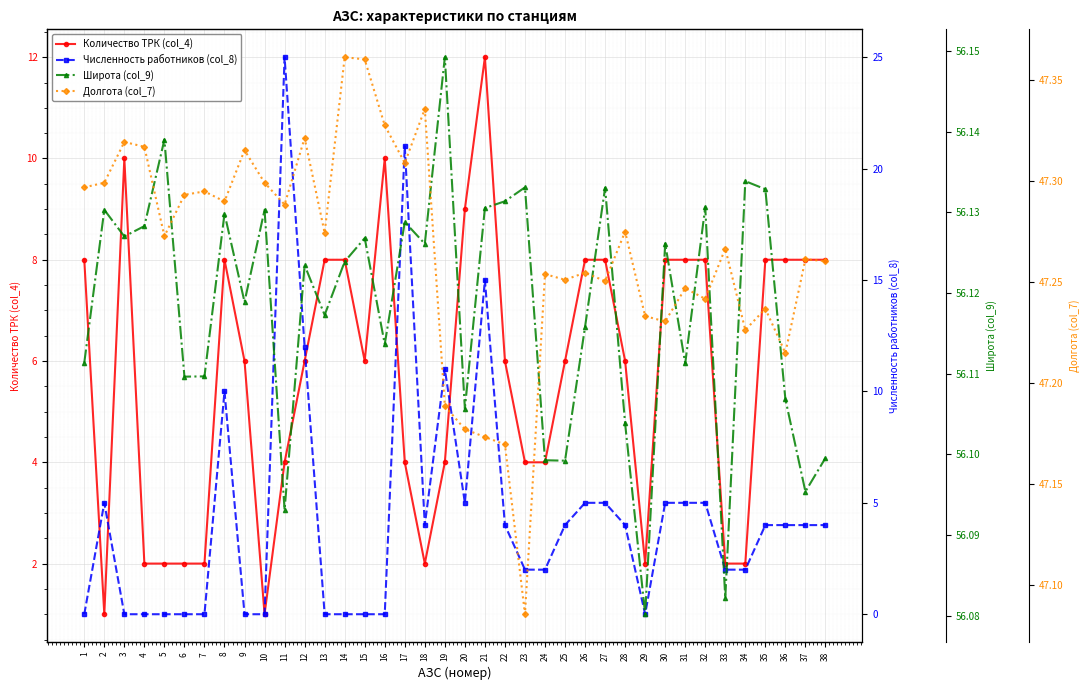

Is it true that Широта (col_9) equals 56.1 at 37?

True